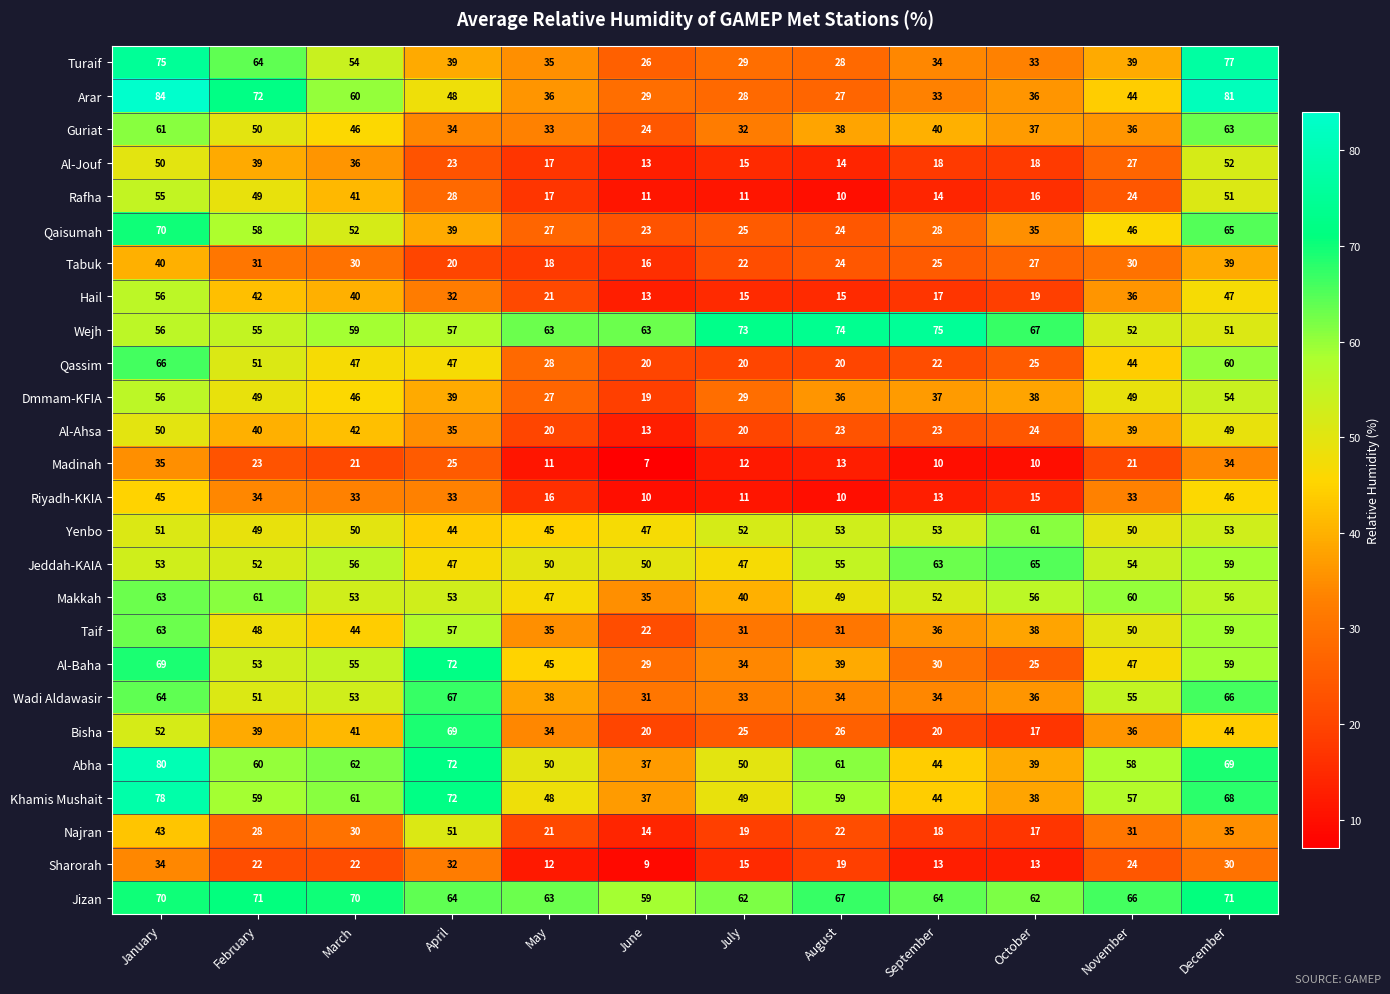

The Makkah series shows 90 at November. True or false?

False